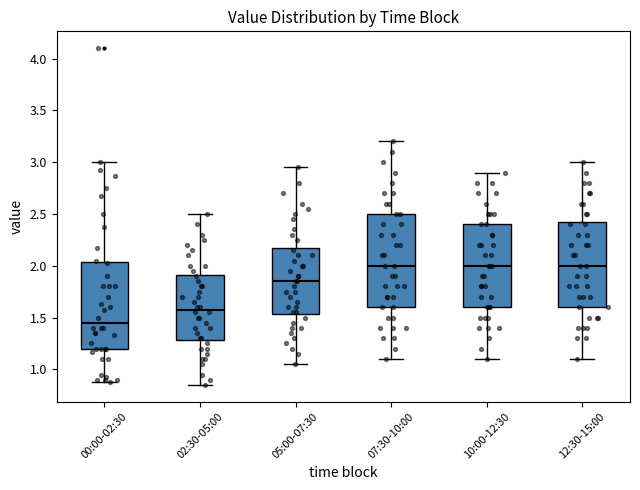

Comparing the boxes themselves (not the whiskers), which one is the tallest?

07:30-10:00